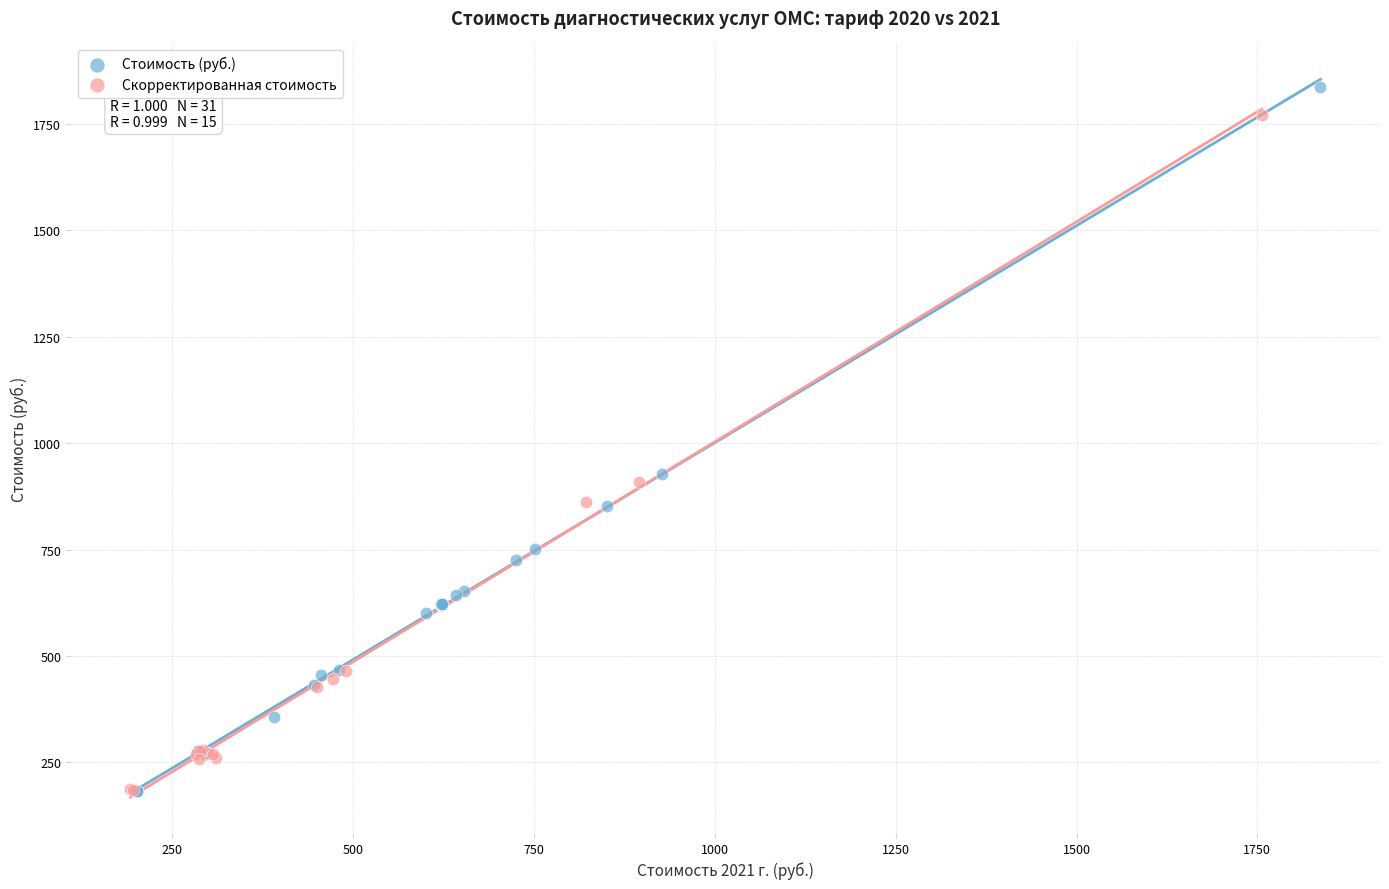

Which series has the widest spread of Y values?

Стоимость (руб.)